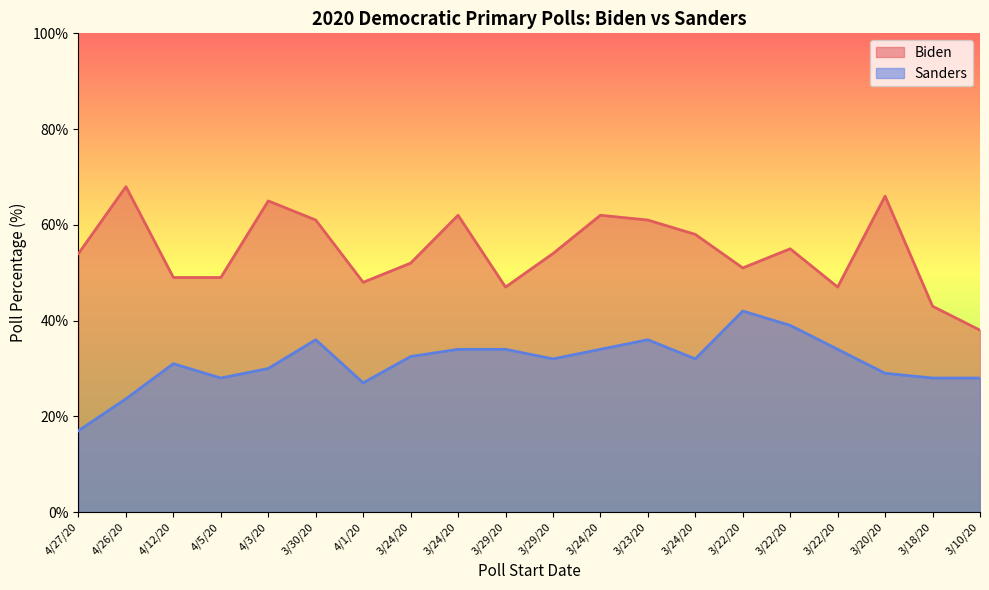

How many data points in Sanders are above 32?

9